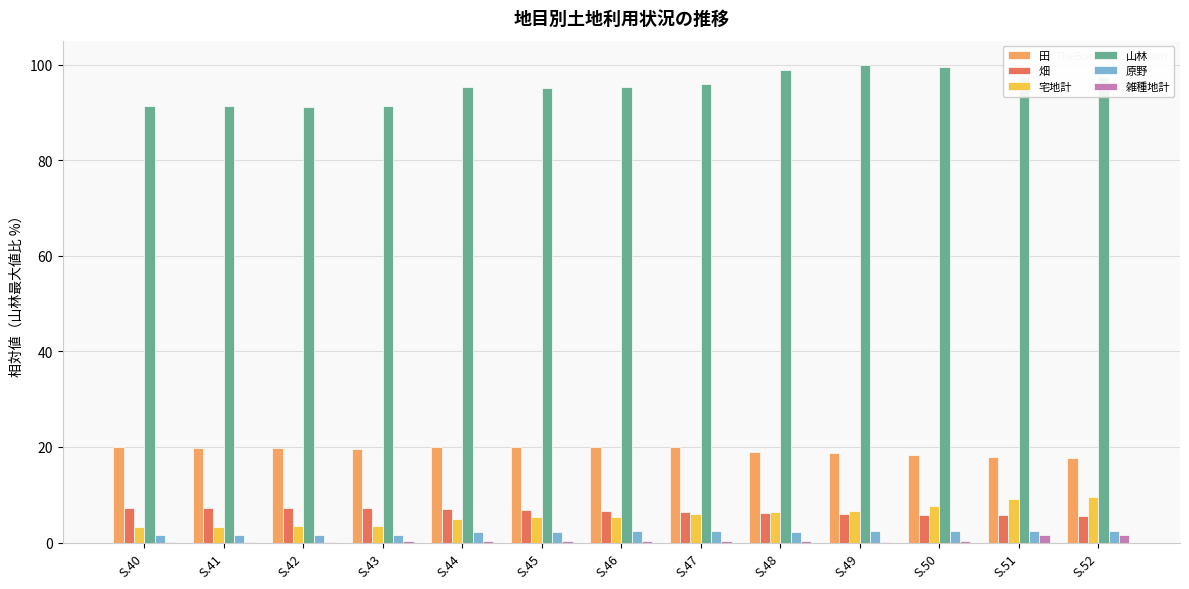

Is the value of 山林 at S.48 greater than the value of 雑種地計 at S.42?

Yes